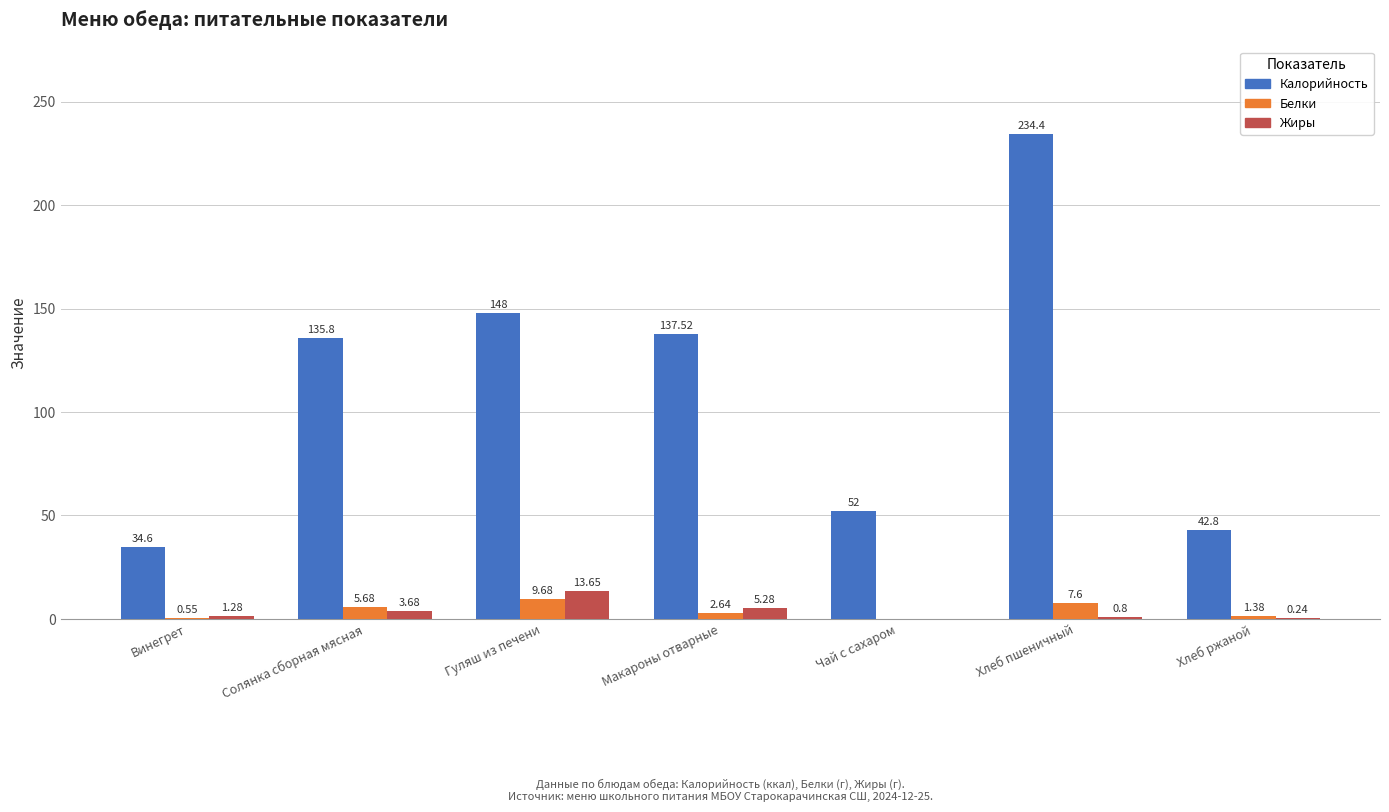

Count the number of categories in the chart.

7